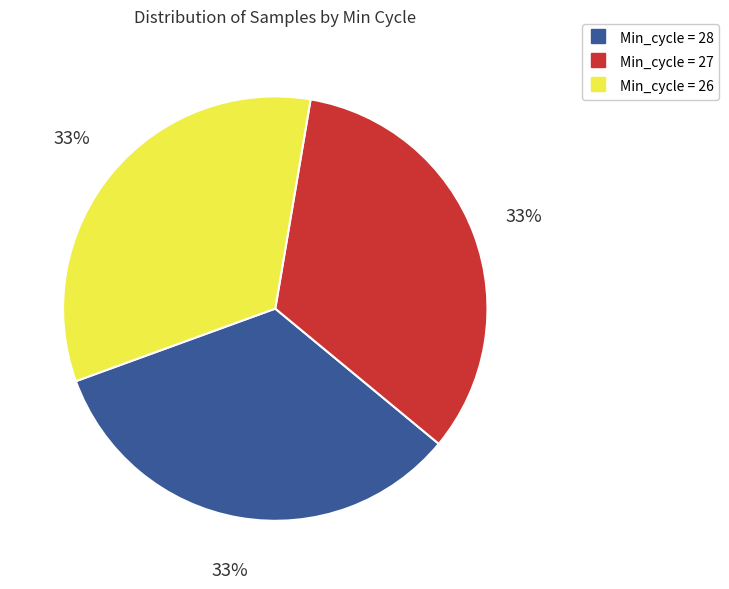

Is there a majority slice in this chart?

No